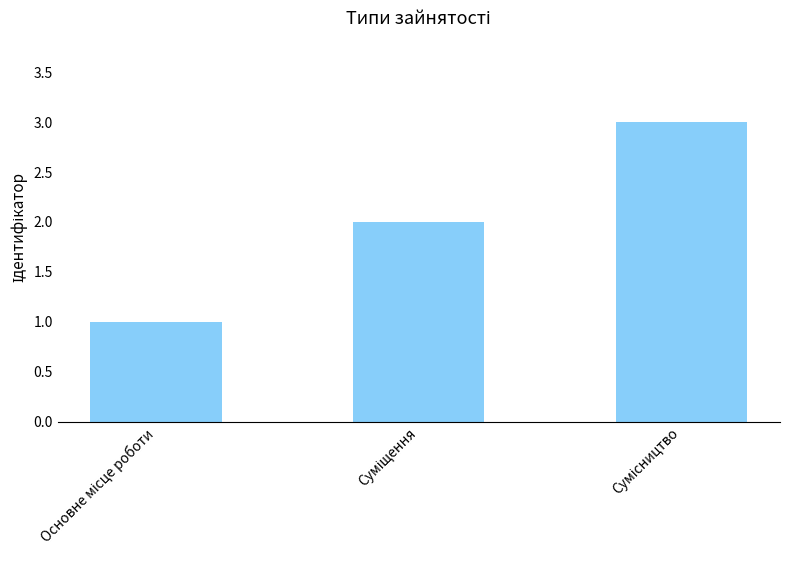

What is the maximum value shown in the chart?

3